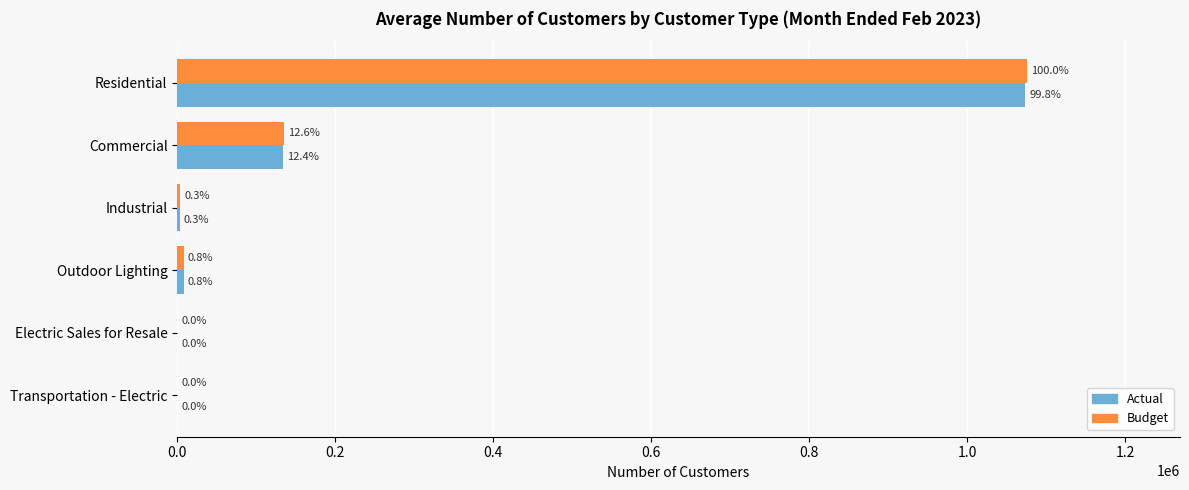

What are all the series names shown in the legend?

Actual, Budget